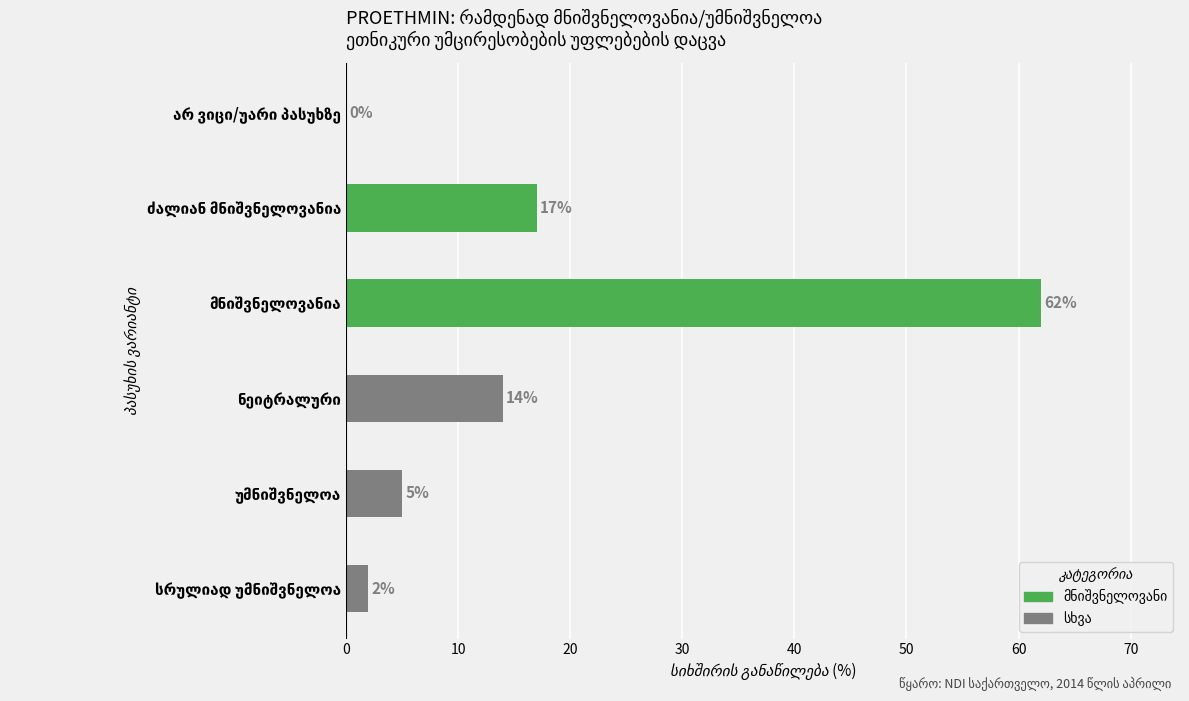

What is the greatest value displayed?

62